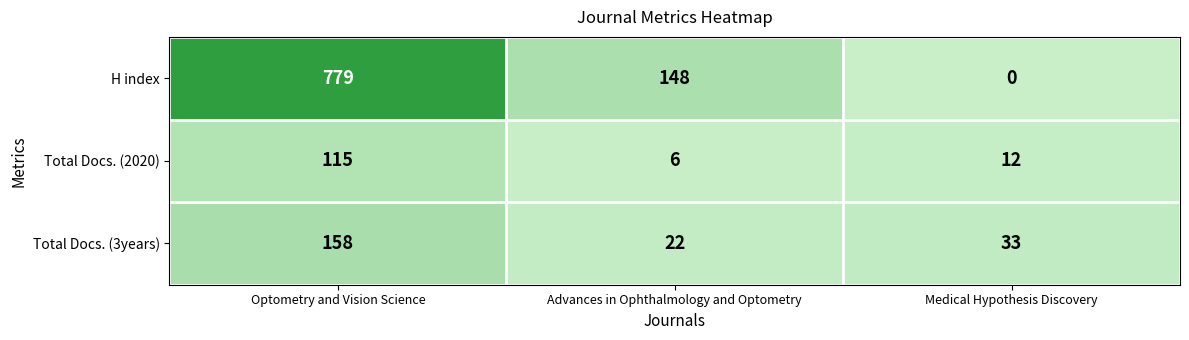

Rank the categories by Total Docs. (3years) value from lowest to highest.

Advances in Ophthalmology and Optometry, Medical Hypothesis Discovery, Optometry and Vision Science